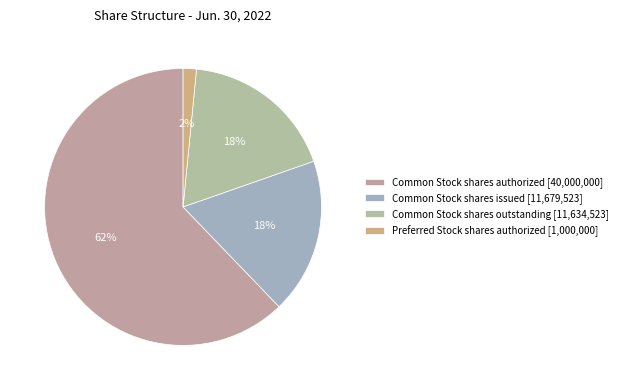

Which category has the smallest portion of the pie?

Preferred Stock shares authorized